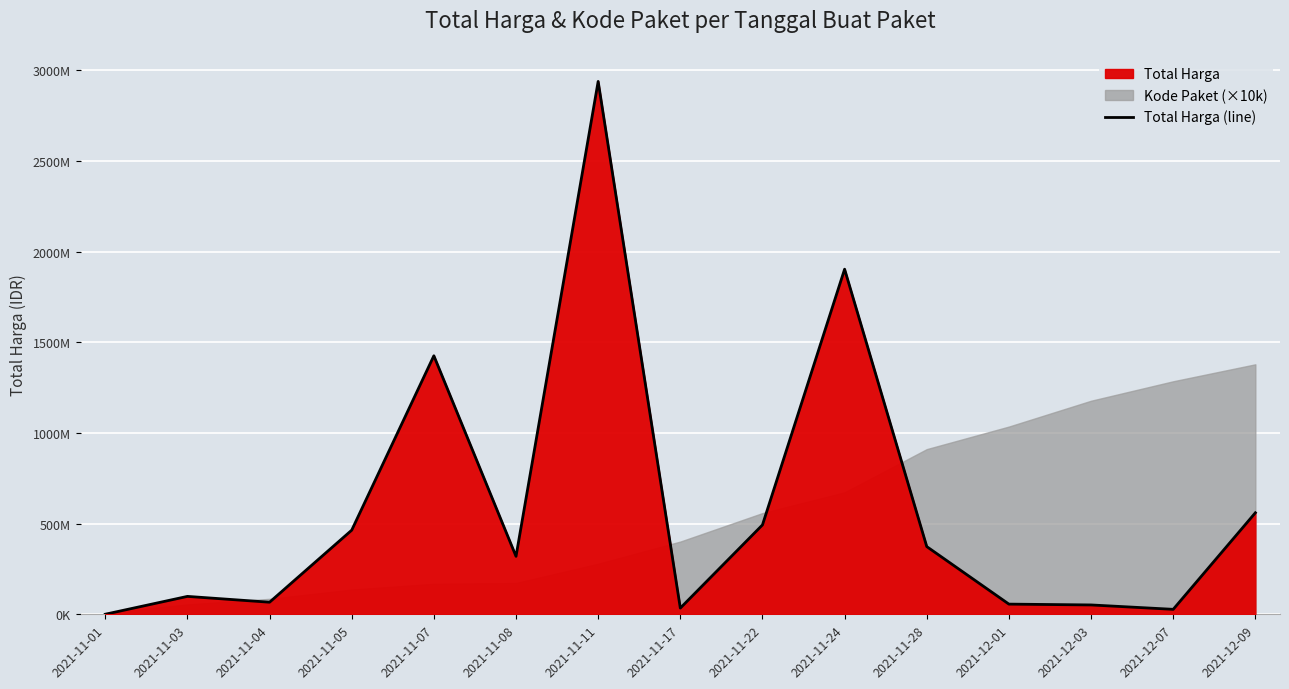

At which category does the data reach its first local peak?

2021-11-03